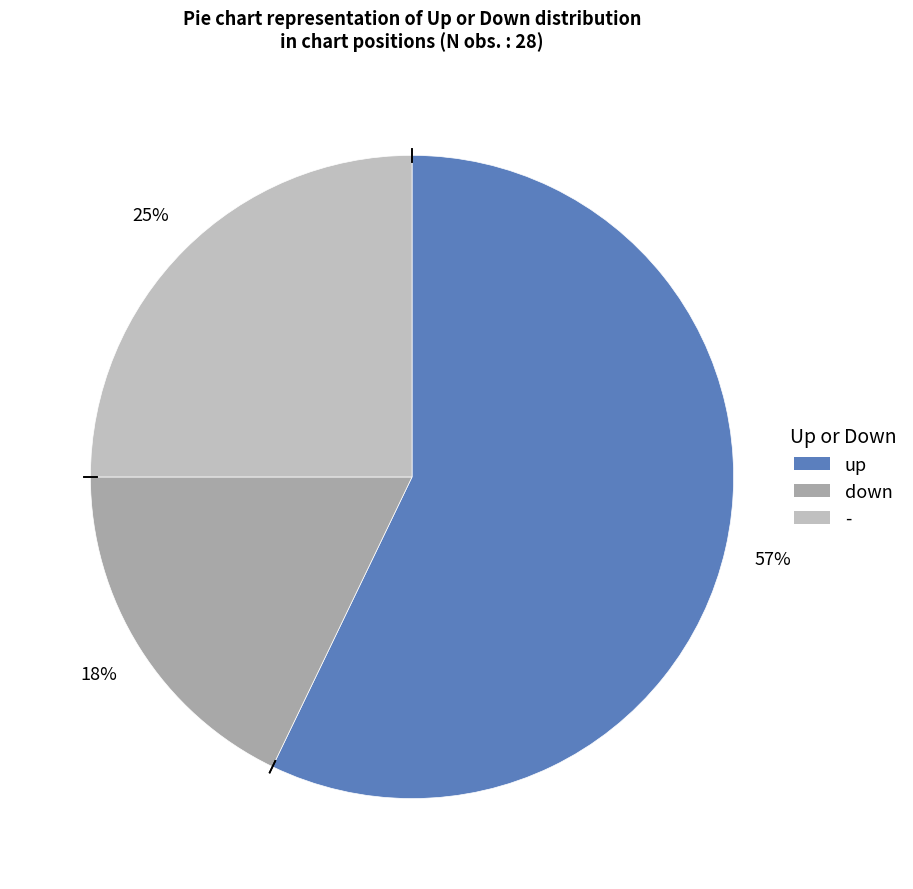

To the nearest percent, what is the combined percentage of up and down?

75%